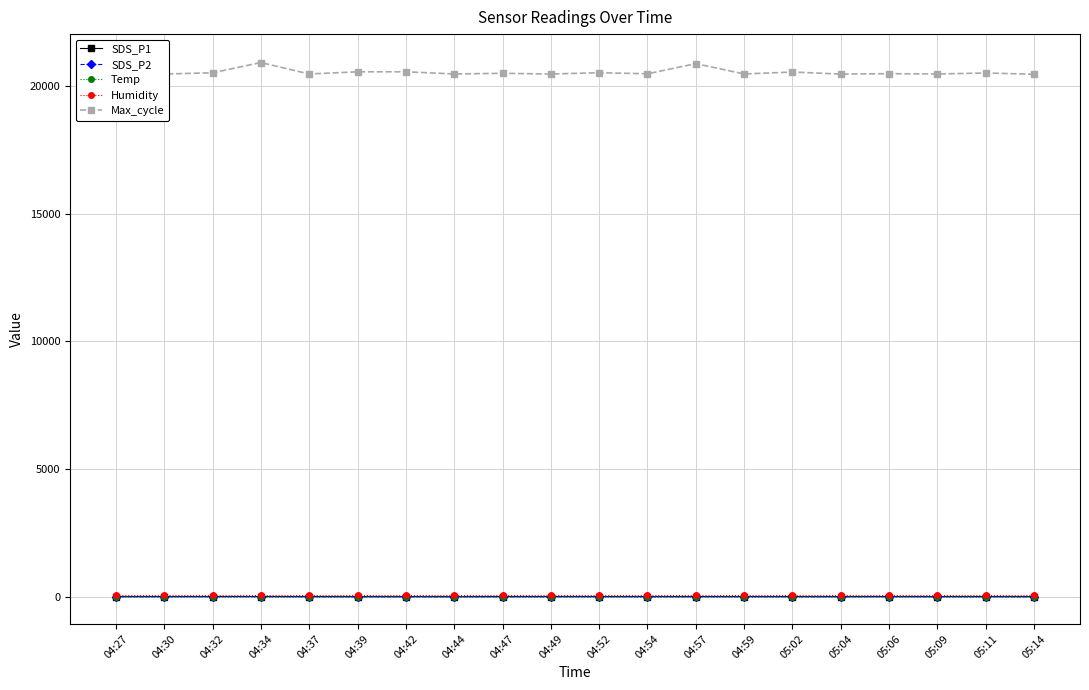

Reading right to left, what are all the values shown in this chart?

SDS_P1: 05:14=20.1	05:11=21.0	05:09=21.1	05:06=22.6	05:04=21.3	05:02=20.8	04:59=21.5	04:57=21.3	04:54=21.3	04:52=22.3	04:49=21.0	04:47=20.9	04:44=19.1	04:42=20.2	04:39=19.7	04:37=20.8	04:34=23.5	04:32=23.3	04:30=22.0	04:27=20.5
SDS_P2: 05:14=18.6	05:11=19.3	05:09=19.5	05:06=21.1	05:04=19.6	05:02=19.3	04:59=19.9	04:57=19.8	04:54=19.8	04:52=20.8	04:49=19.4	04:47=19.4	04:44=17.7	04:42=18.7	04:39=18.2	04:37=19.0	04:34=21.3	04:32=21.4	04:30=20.4	04:27=19.0
Temp: 05:14=5.0	05:11=5.0	05:09=5.0	05:06=4.9	05:04=4.9	05:02=4.9	04:59=4.9	04:57=4.9	04:54=4.9	04:52=4.9	04:49=4.9	04:47=5.0	04:44=5.0	04:42=5.0	04:39=5.1	04:37=5.1	04:34=5.1	04:32=5.2	04:30=5.2	04:27=5.3
Humidity: 05:14=99.9	05:11=99.9	05:09=99.9	05:06=99.9	05:04=99.9	05:02=99.9	04:59=99.9	04:57=99.9	04:54=99.9	04:52=99.9	04:49=99.9	04:47=99.9	04:44=99.9	04:42=99.9	04:39=99.9	04:37=99.9	04:34=99.9	04:32=99.9	04:30=99.9	04:27=99.9
Max_cycle: 05:14=20451.0	05:11=20498.0	05:09=20460.0	05:06=20472.0	05:04=20457.0	05:02=20536.0	04:59=20461.0	04:57=20864.0	04:54=20468.0	04:52=20510.0	04:49=20459.0	04:47=20486.0	04:44=20461.0	04:42=20546.0	04:39=20544.0	04:37=20460.0	04:34=20908.0	04:32=20507.0	04:30=20459.0	04:27=20971.0